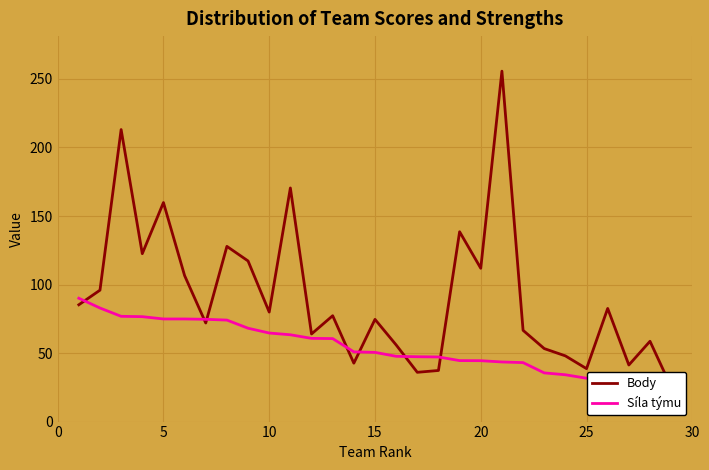

True or false: Body has more than 1 interior local peaks.

True